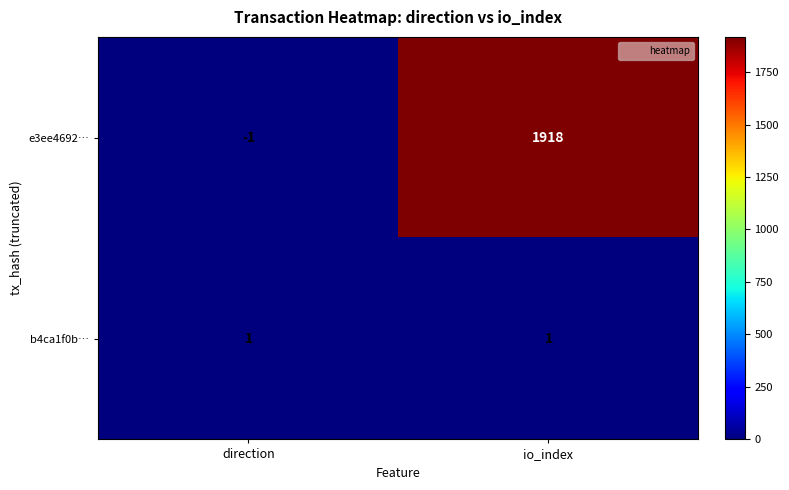

What is the spread (max minus min) of values at io_index?

1917